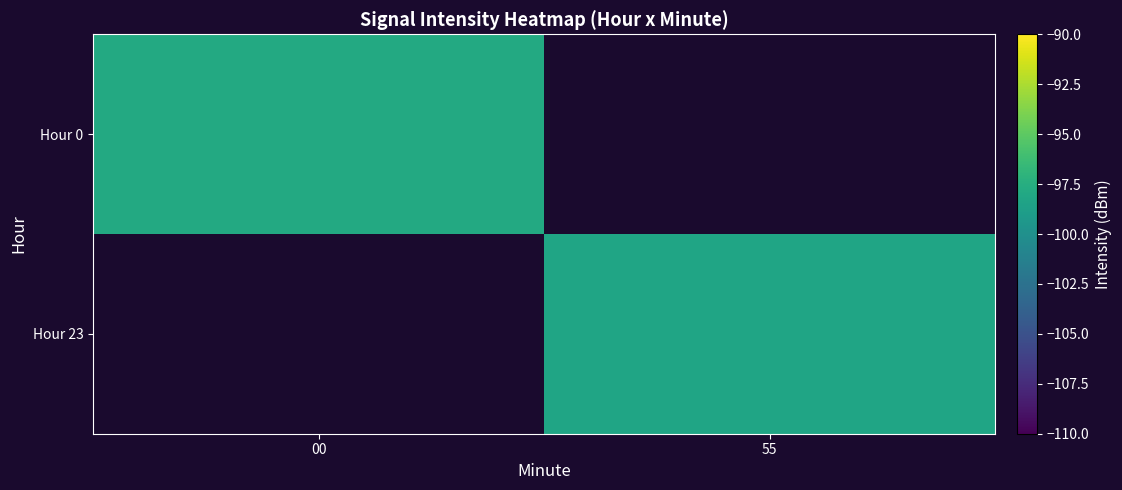

How many distinct data groups are displayed?

2